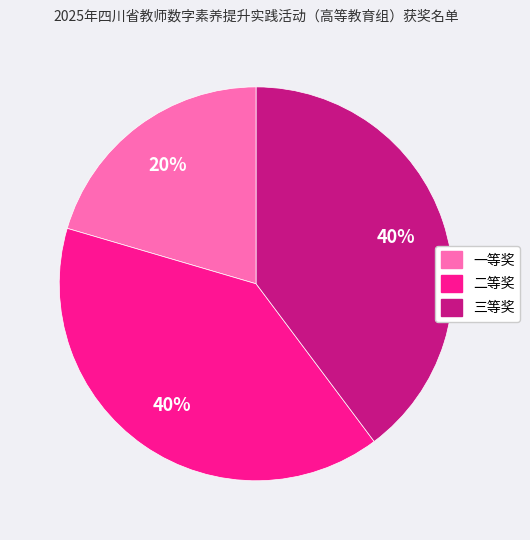

To the nearest percent, what is the combined percentage of 一等奖 and 二等奖?

60%